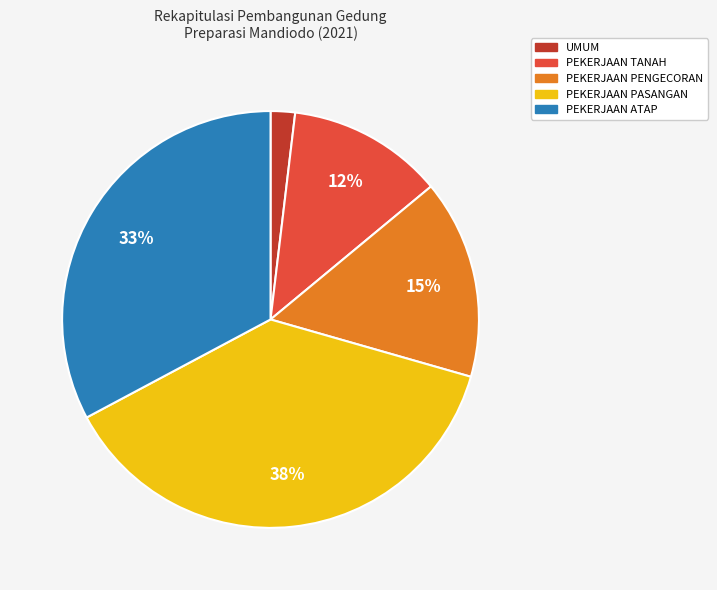

Count the number of slices in the pie.

5